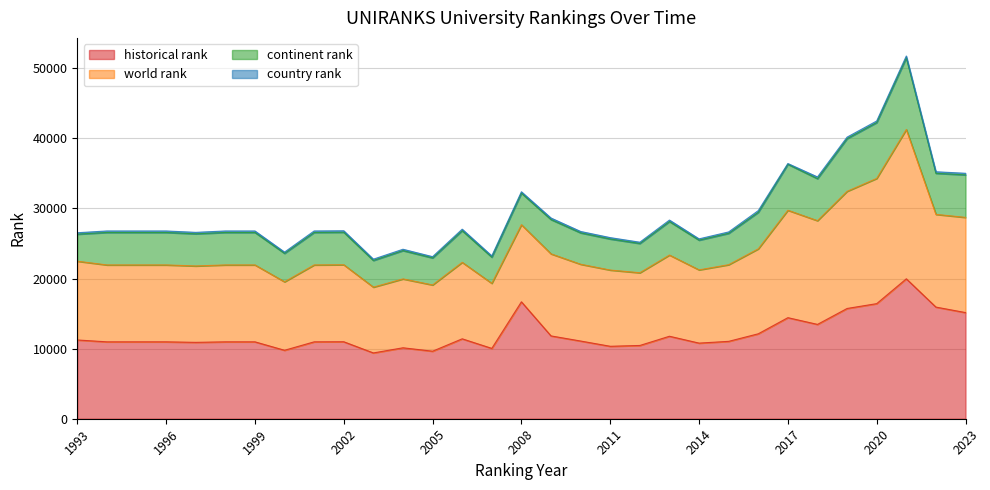

What is the lowest value of the historical rank series?

9387